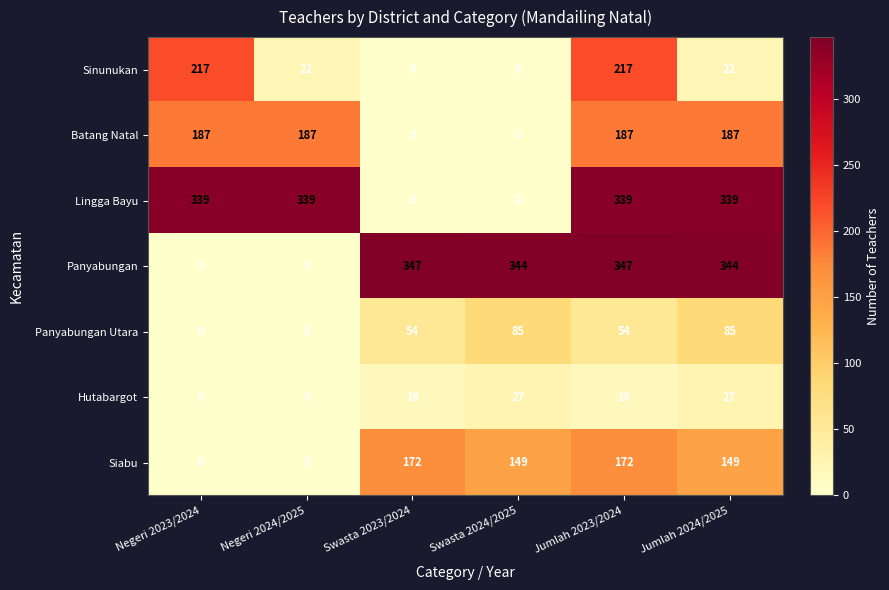

The value of Batang Natal at Negeri 2023/2024 is 187. True or false?

True